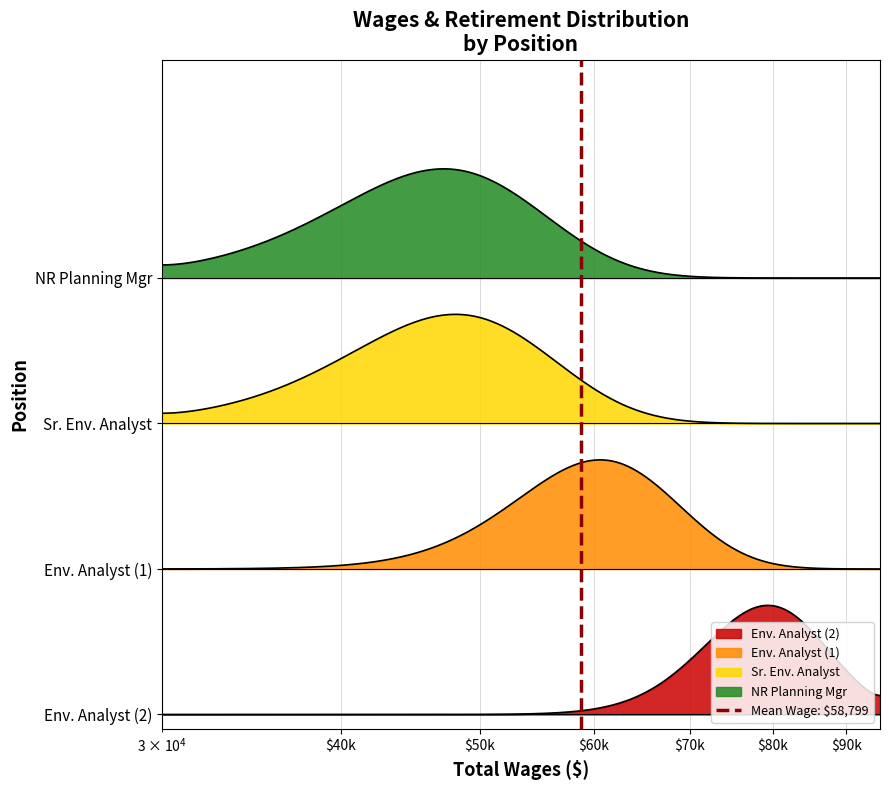

What is the sum of the values at $40k and $50k?

1